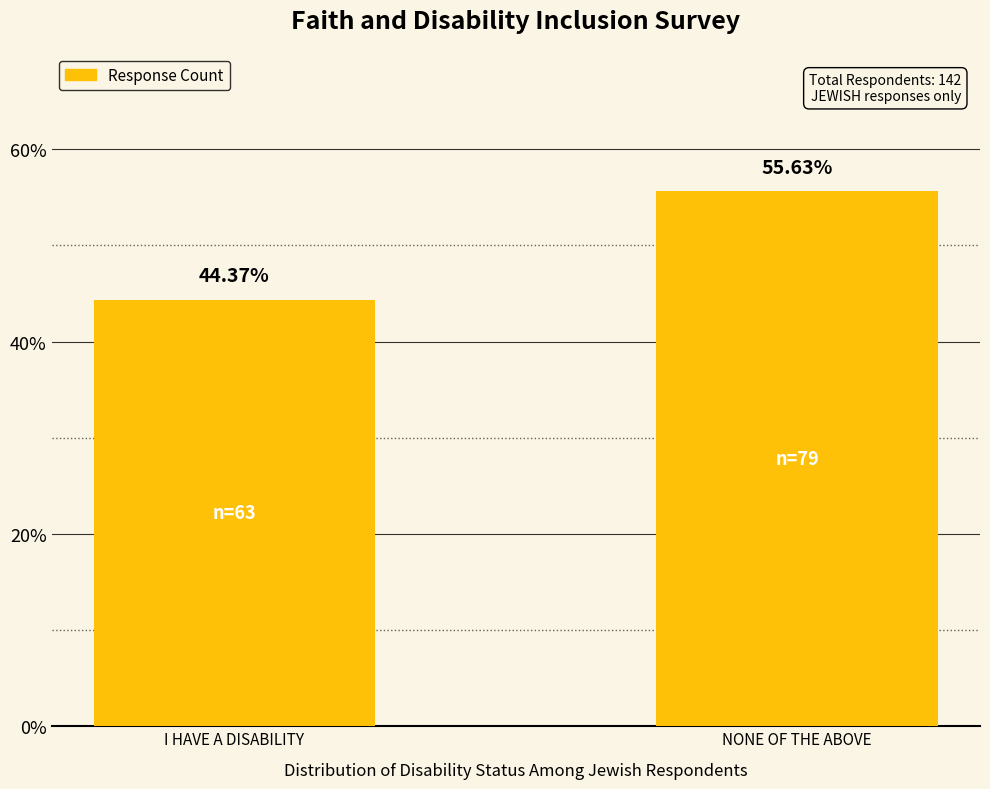

Is it true that the value at I HAVE A DISABILITY is 44.4?

True